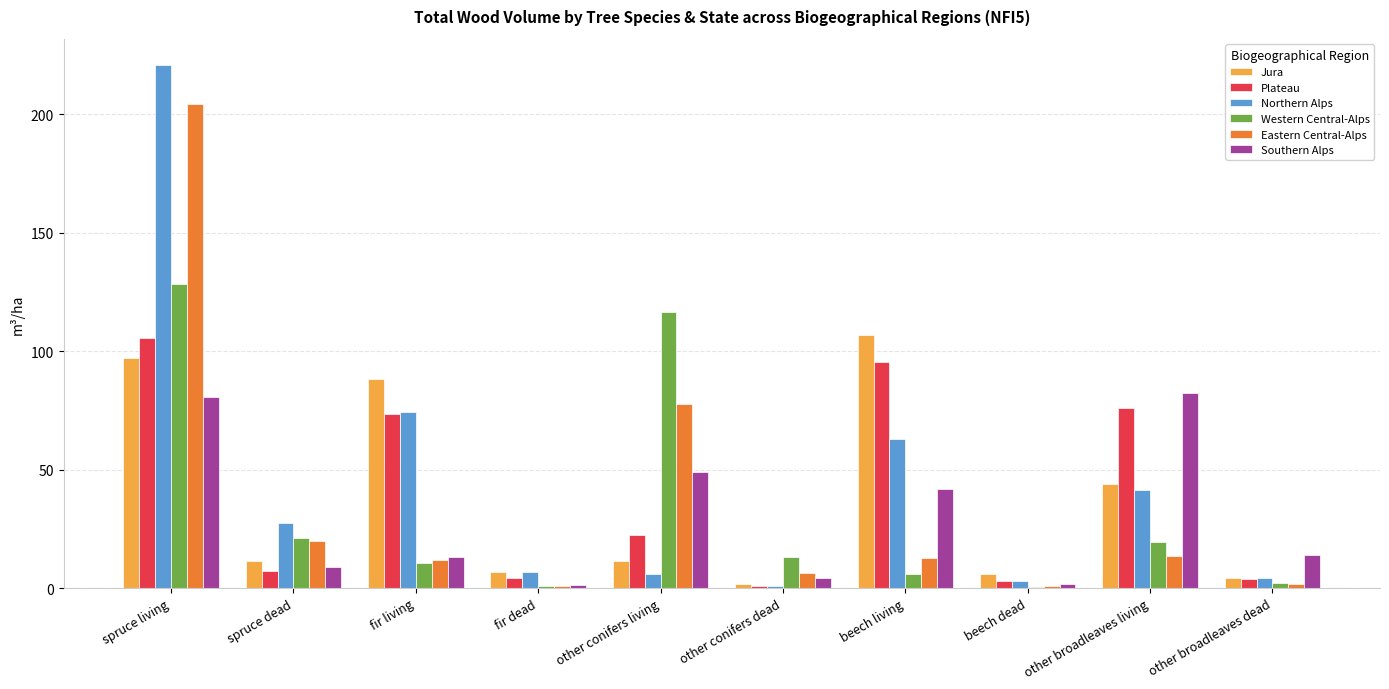

What is the average value of the Jura series?

37.8